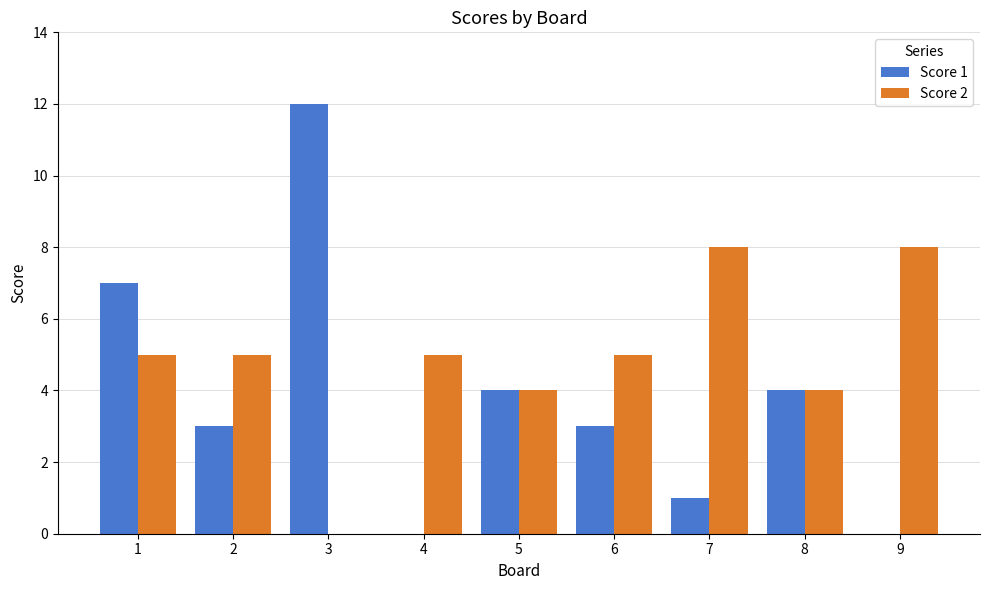

The value of Score 2 at 9 is 8. True or false?

True